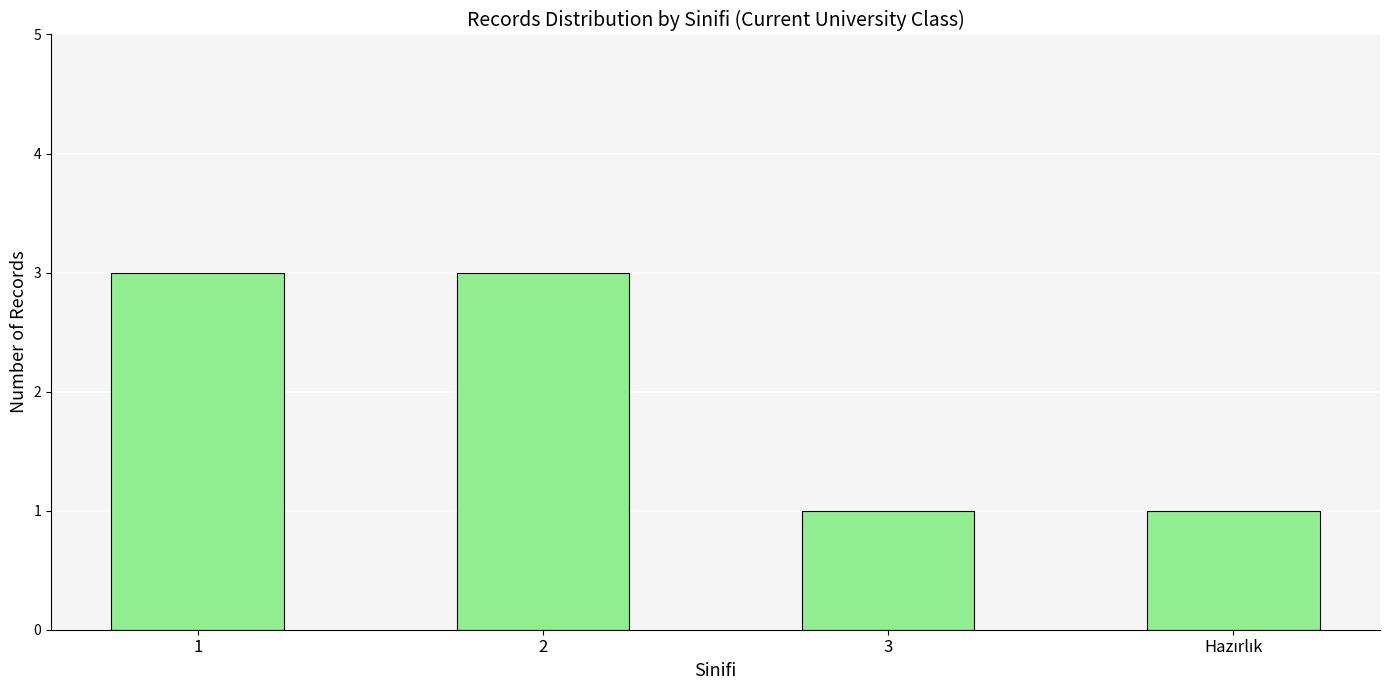

The value at 3 is 1. True or false?

True